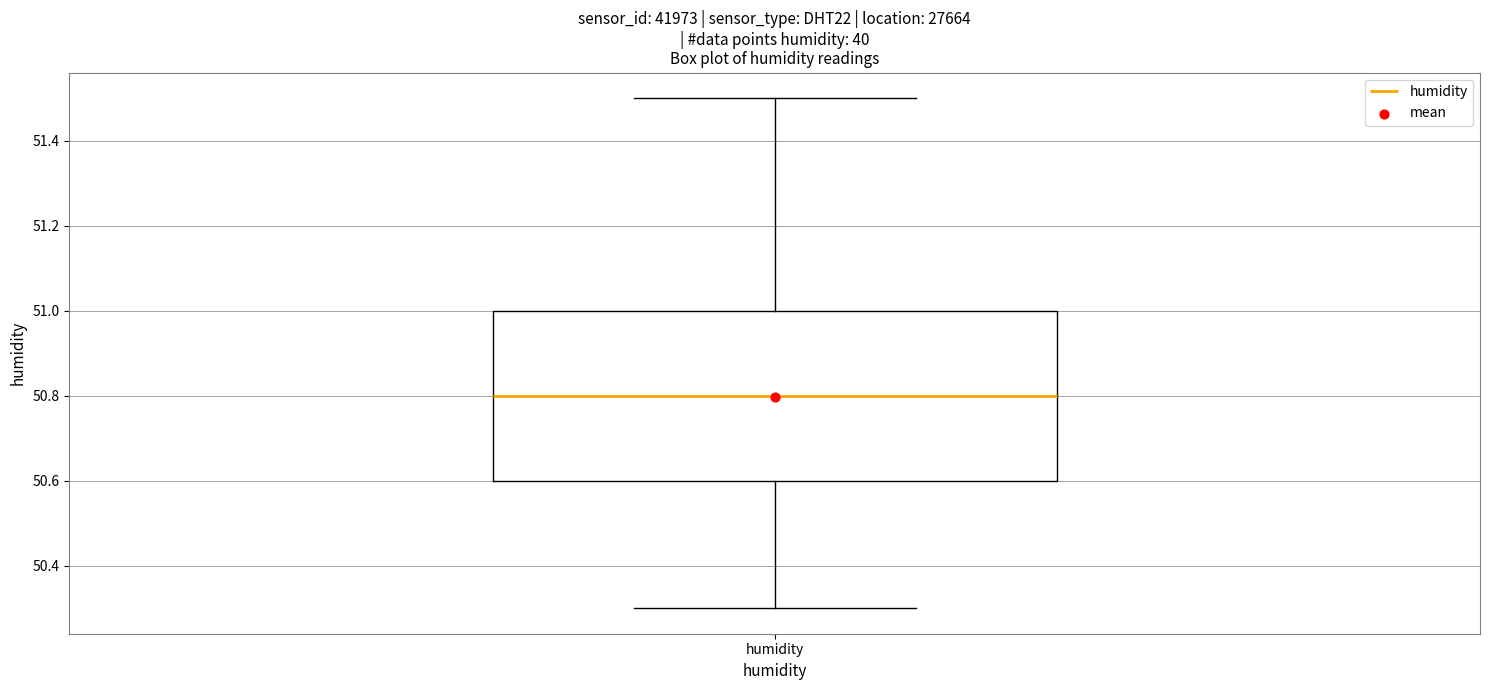

Read this box plot against the y-axis: the position of the median line, the range covered by the box, and the ends of both whiskers. The values are not printed on the chart, so give them approximately, as read against the axis.

median 50.8, box 50.6 to 51.0, whiskers 50.3 to 51.5